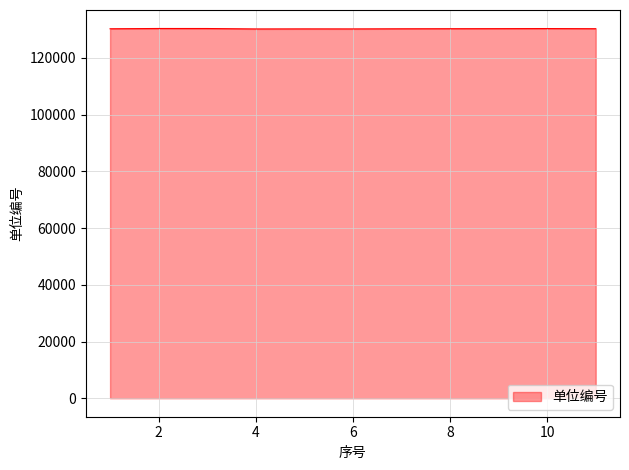

What is the maximum value shown in the chart?

130392